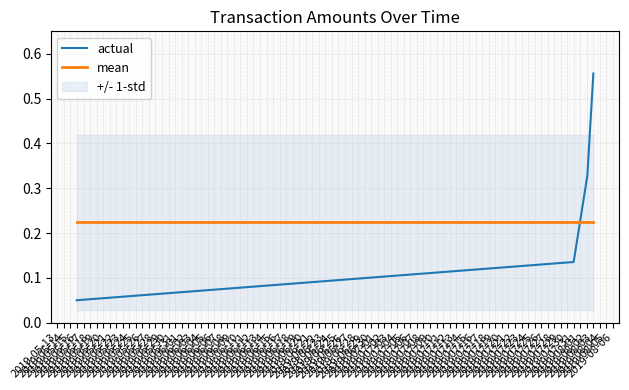

Which series has the widest spread of values?

actual